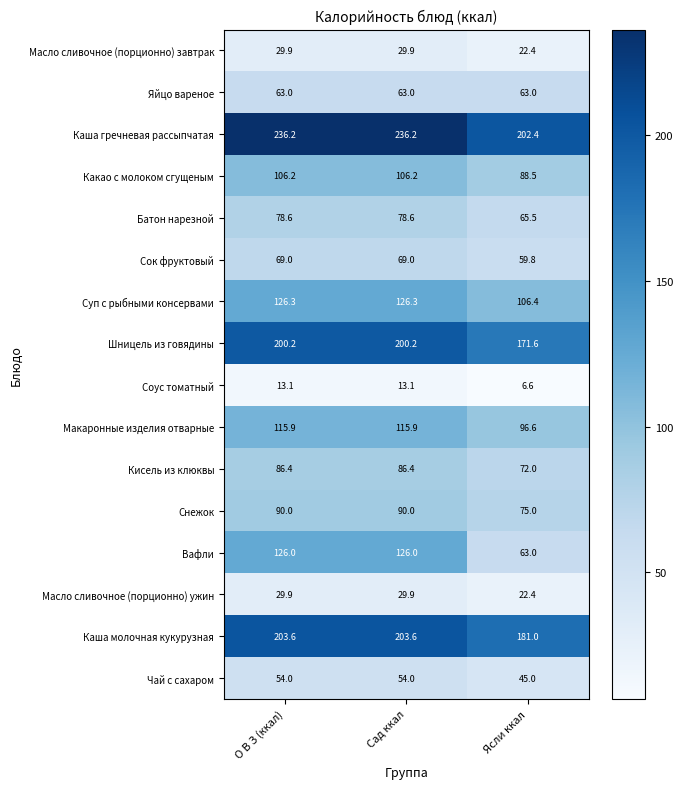

What is the minimum value shown in the chart?

6.6